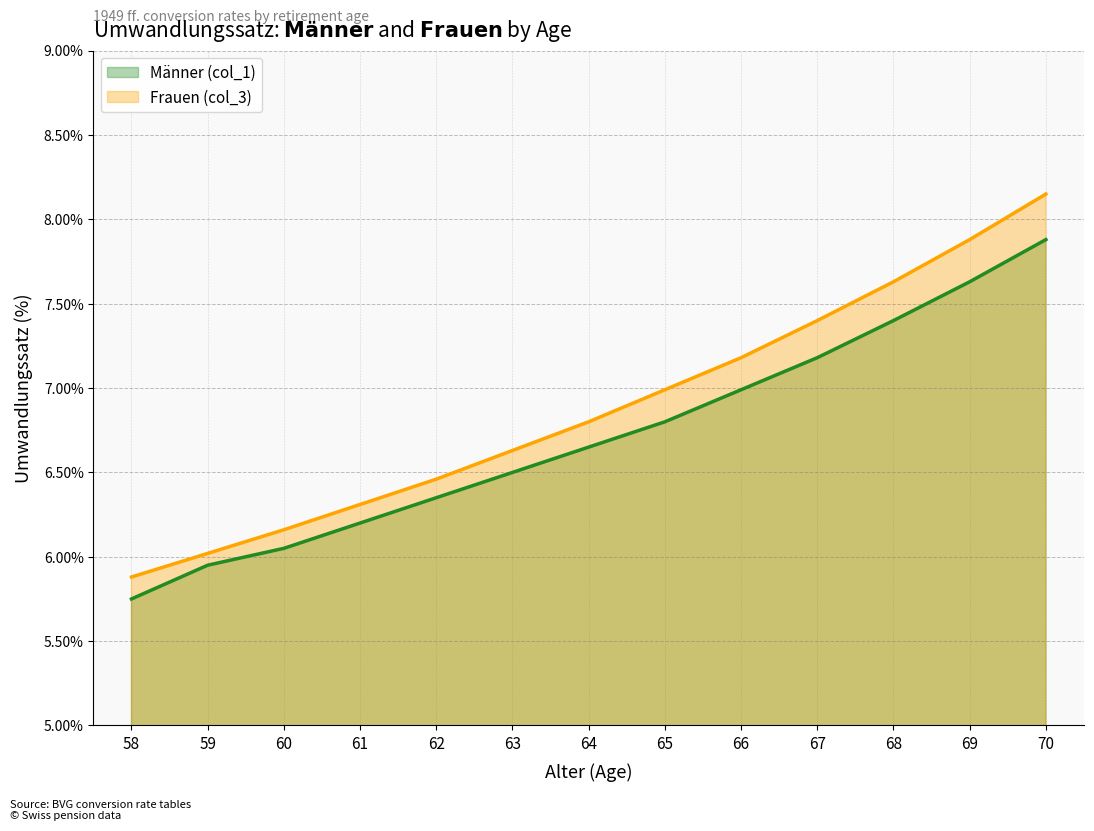

How many data points in Männer (col_1) are above 6?

11